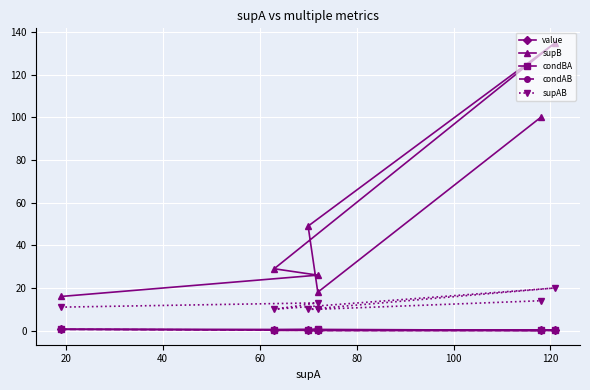

What is the average value of the value series?

0.2